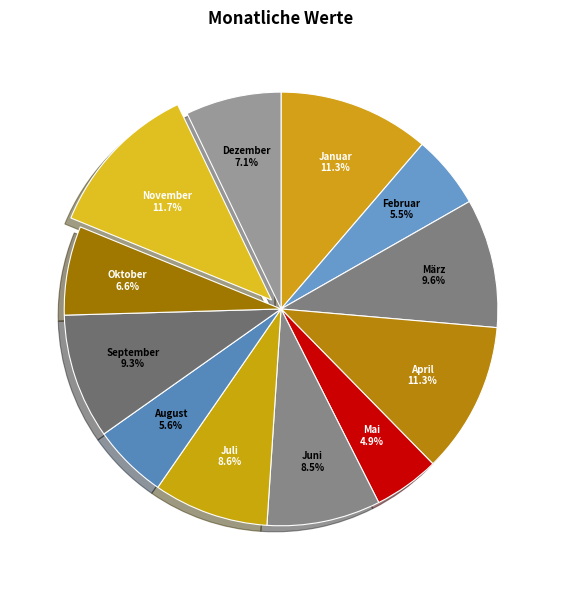

Does any single category account for the majority?

No